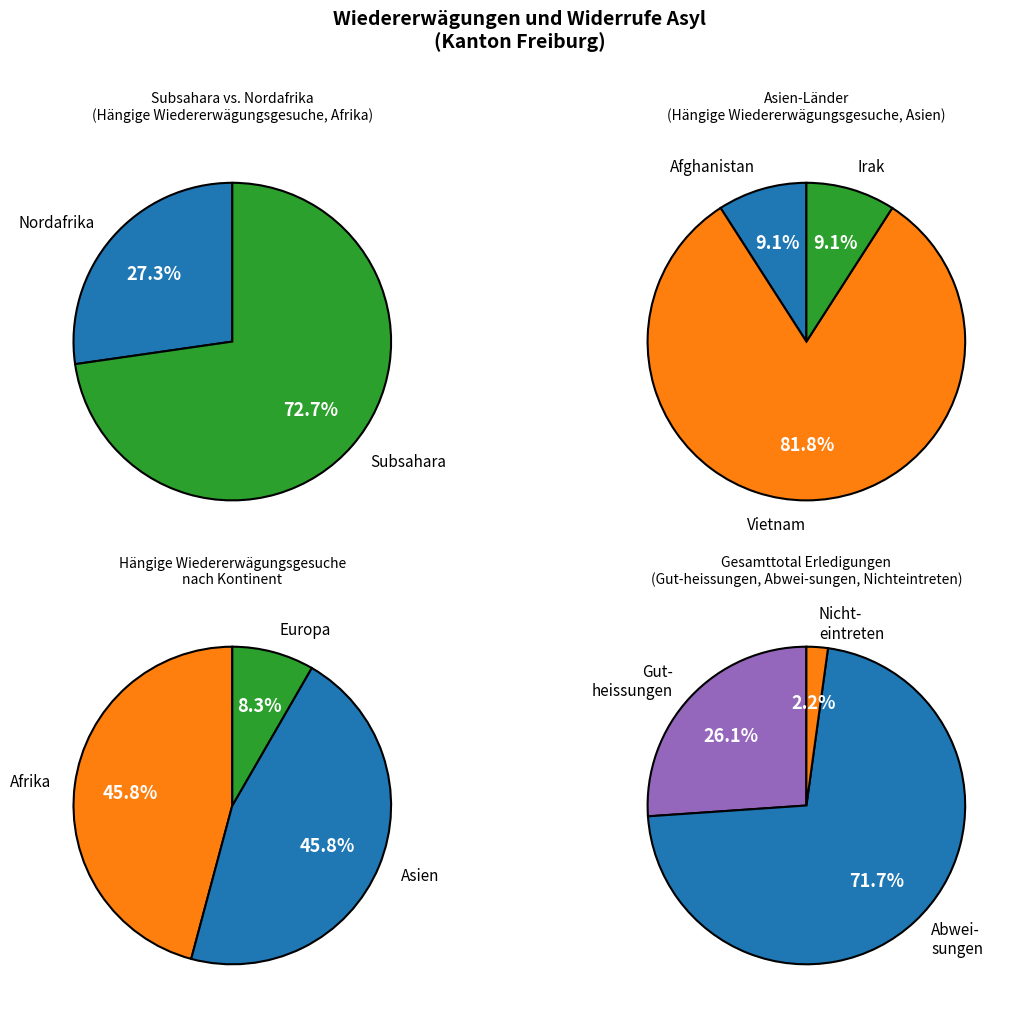

To the nearest percent, what is the combined percentage of Europa and Amerika?

8%